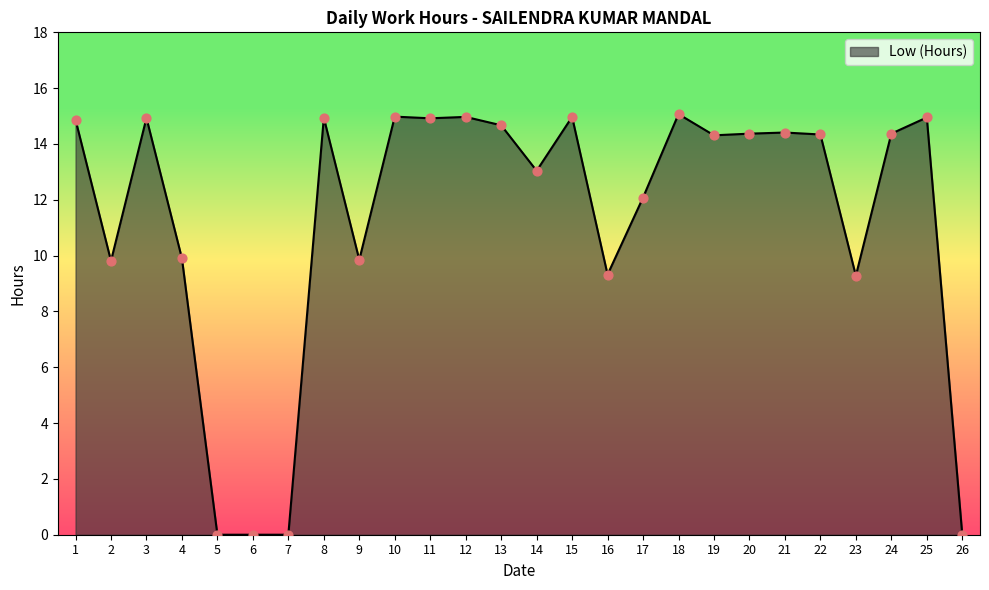

What is the change in value from 2 to 21?

+4.6